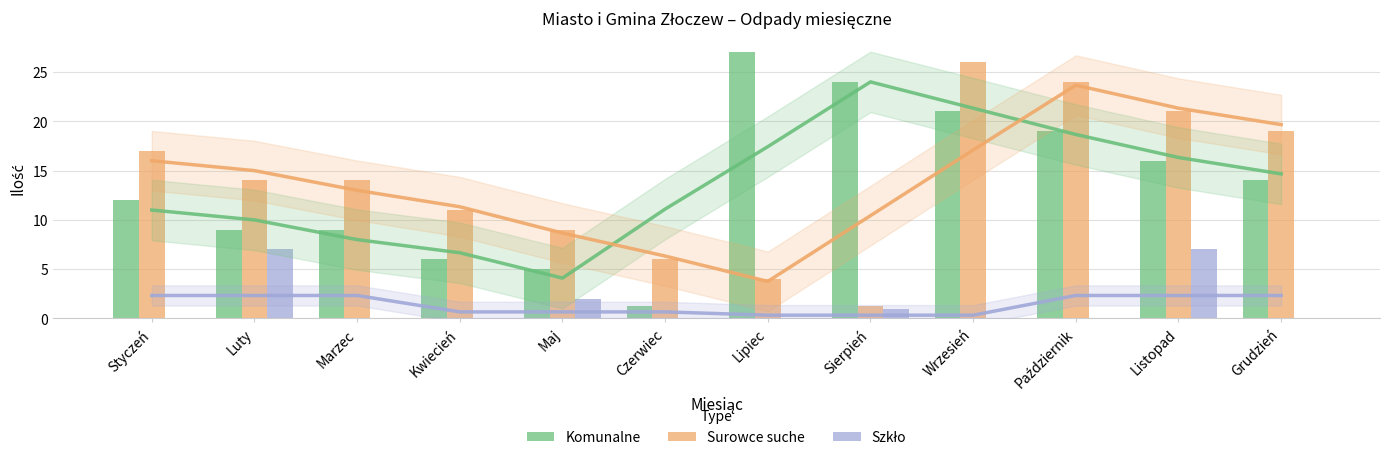

What is the difference between the maximum and minimum values in the Surowce suche series?

24.7